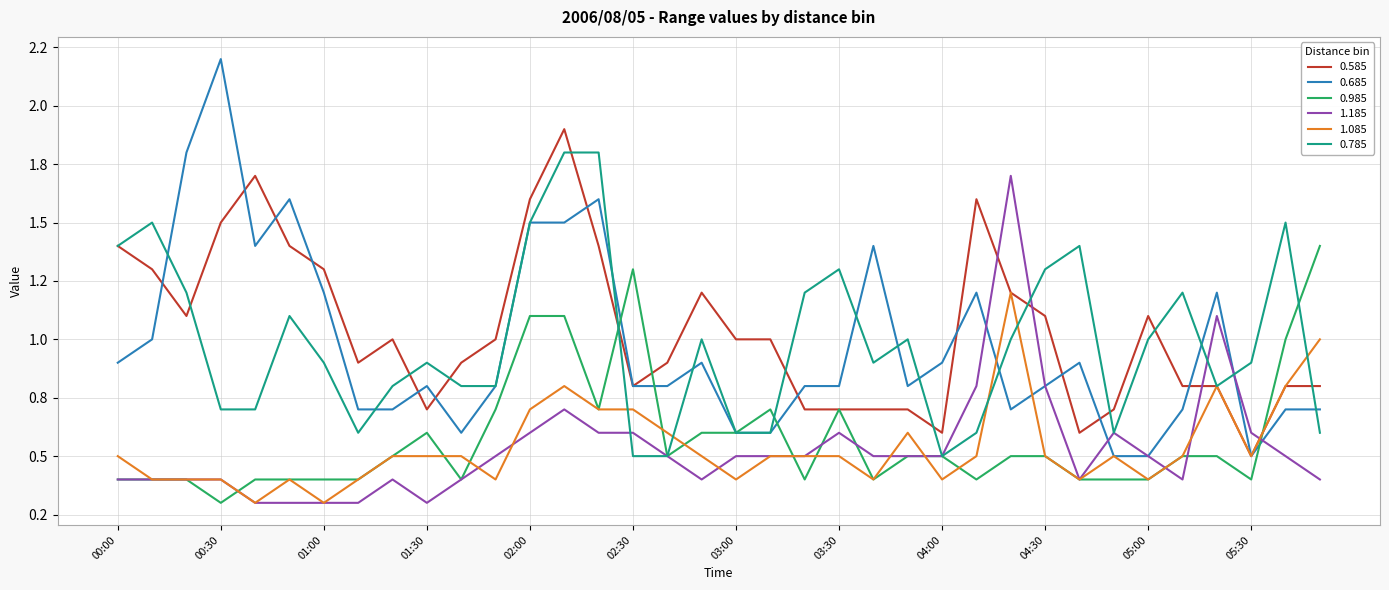

What is the difference between the maximum and minimum values in the 0.785 series?

1.3